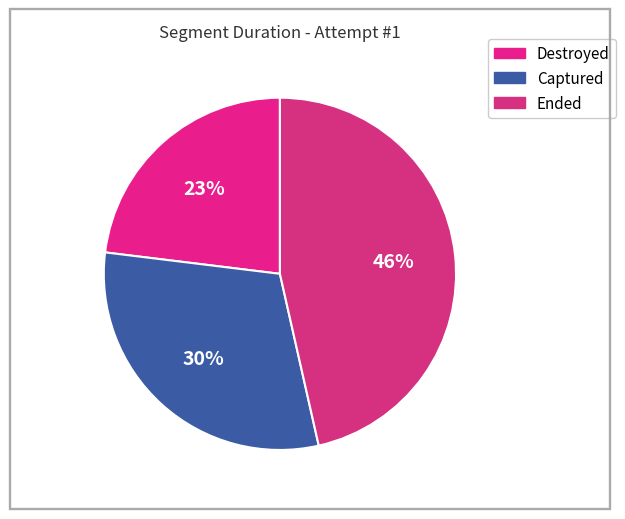

True or false: Ended accounts for 46% of the total.

True